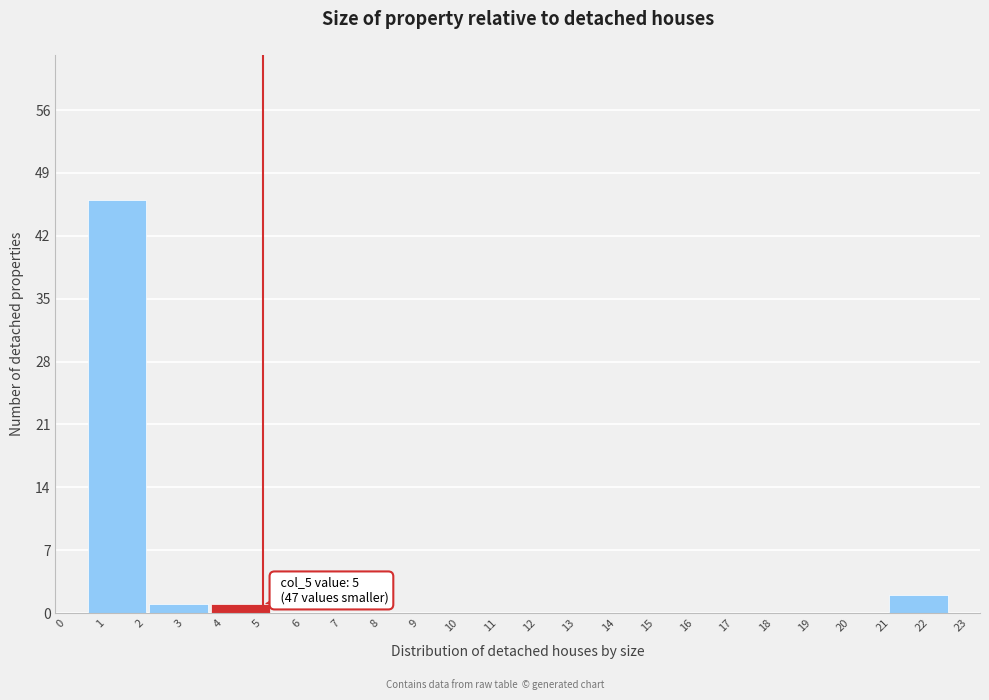

Which range on the x-axis has the tallest bar?

0.5 to 2.1